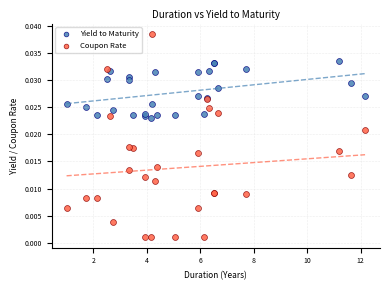

What is the X range (max minus min) for the scatter plot?

11.2